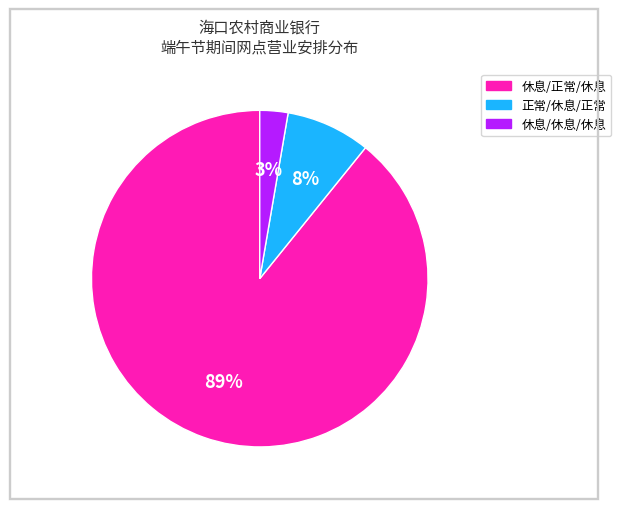

How many segments does this pie chart have?

3